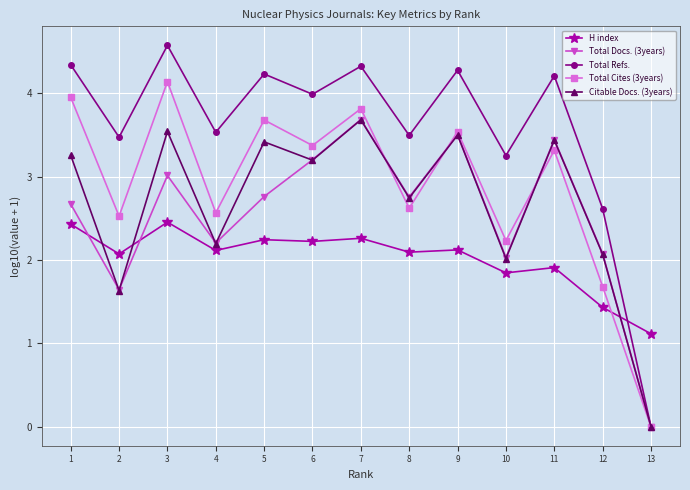

At which category does Total Cites (3years) reach its first local peak?

3